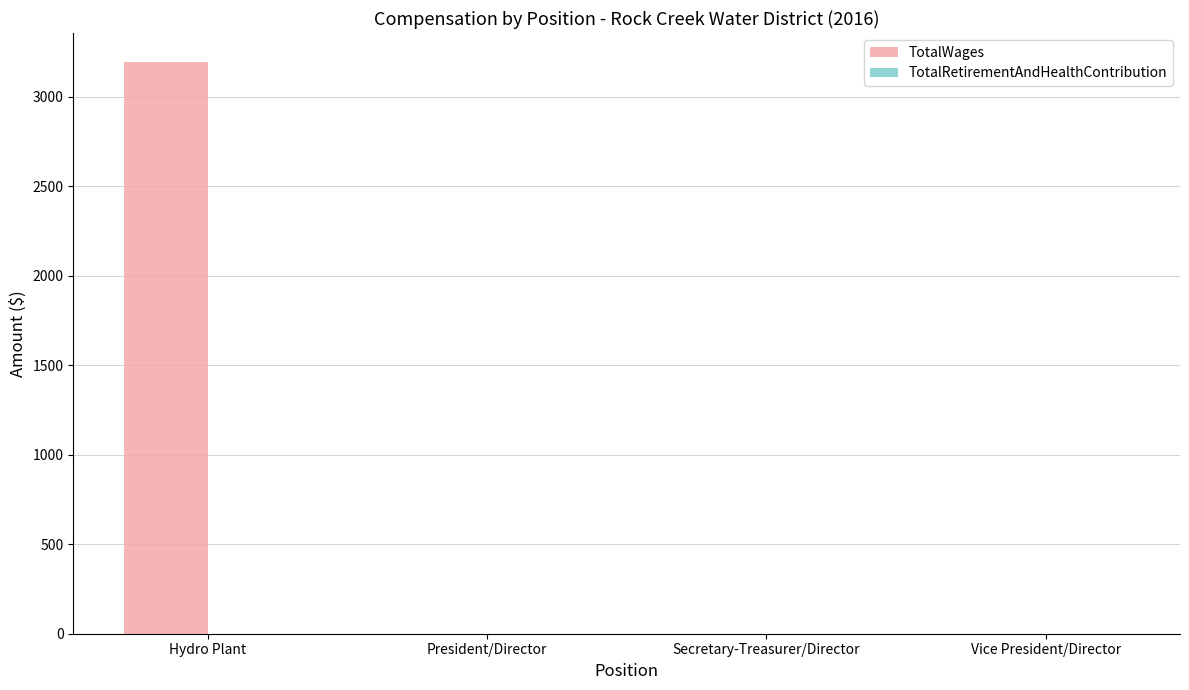

Which label corresponds to the largest value in the chart?

Hydro Plant